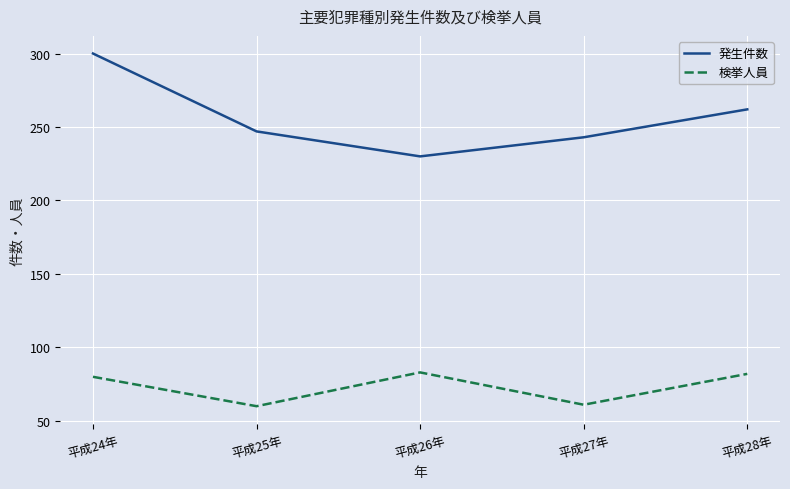

How many lines are shown in the chart?

2